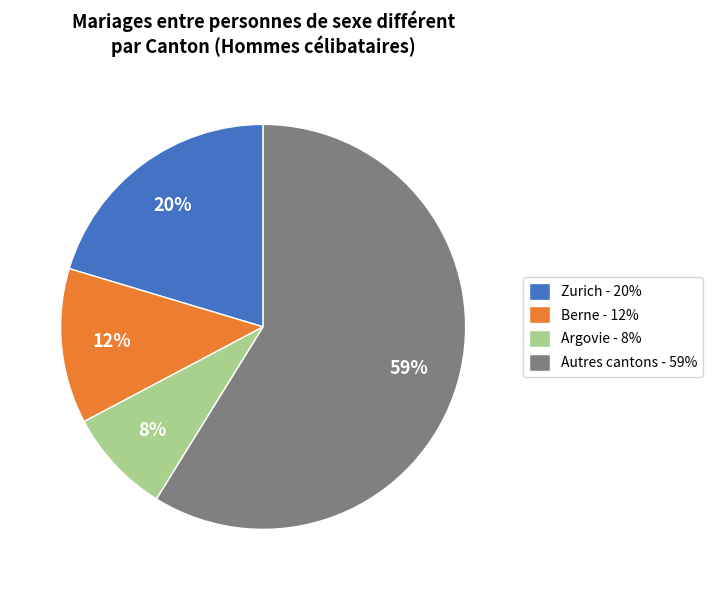

To the nearest percent, what is the average slice percentage?

25%